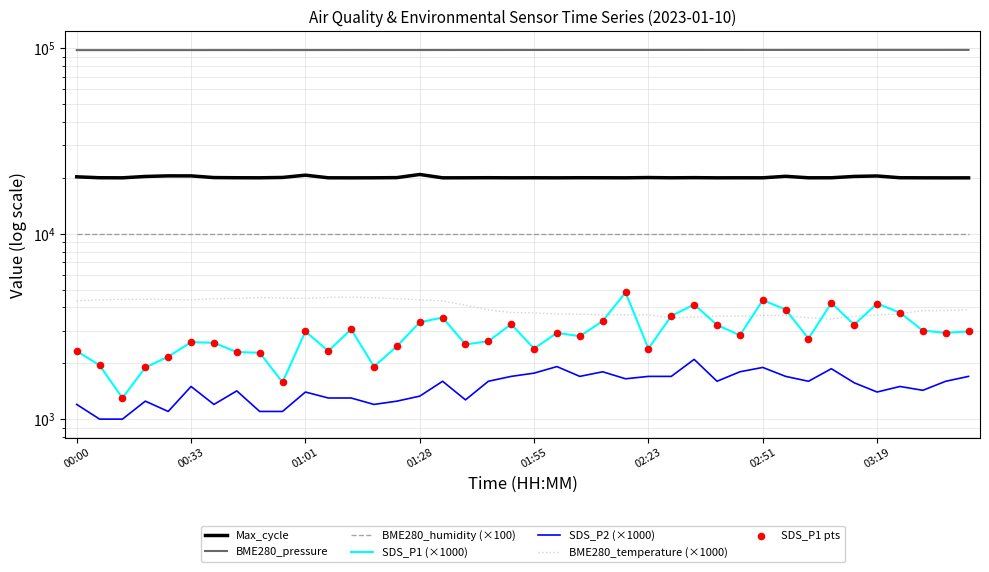

At which category is the sum across all series the highest?

02:17